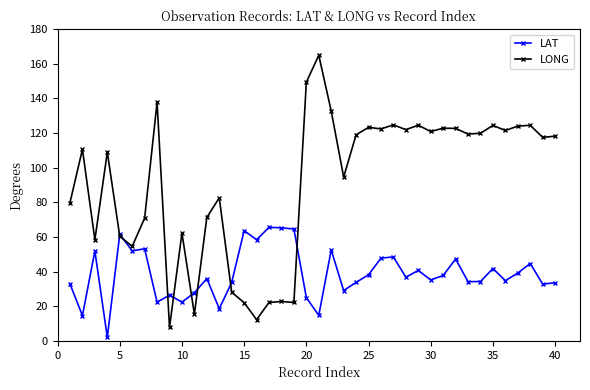

What is the maximum value for LONG?

164.9